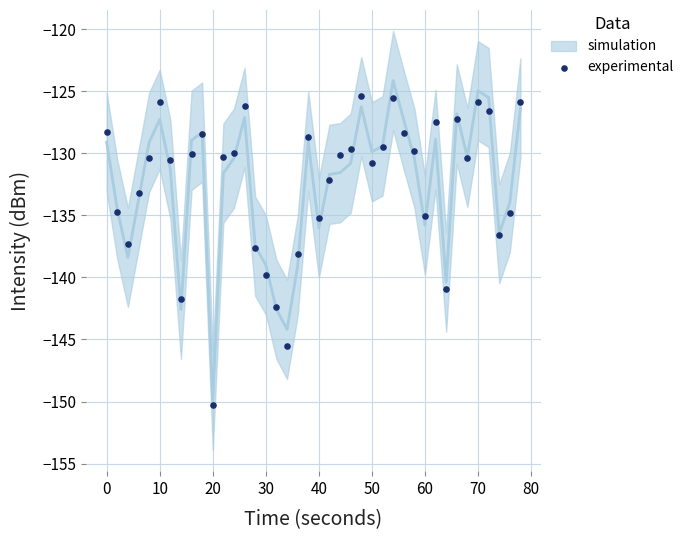

What is the range of Y values (max minus min)?

24.9